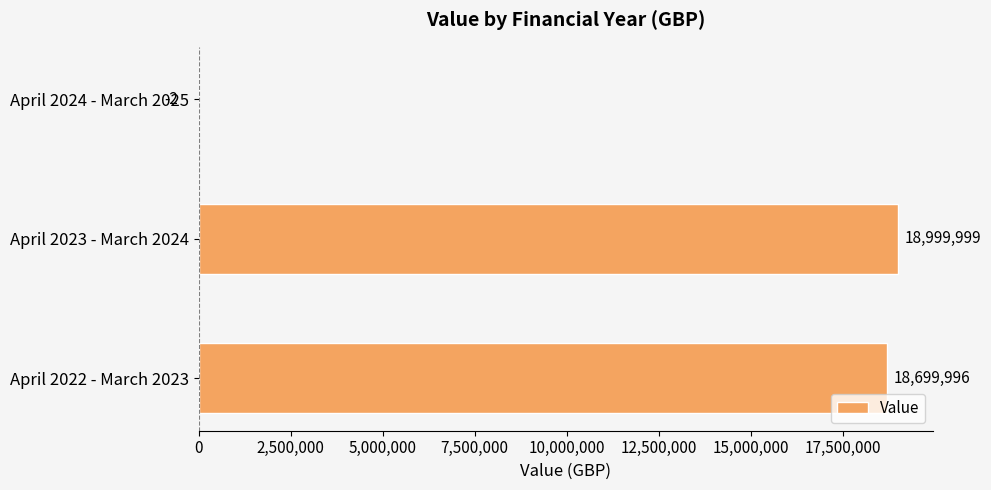

True or false: the data shows 6677968 at April 2023 - March 2024.

False